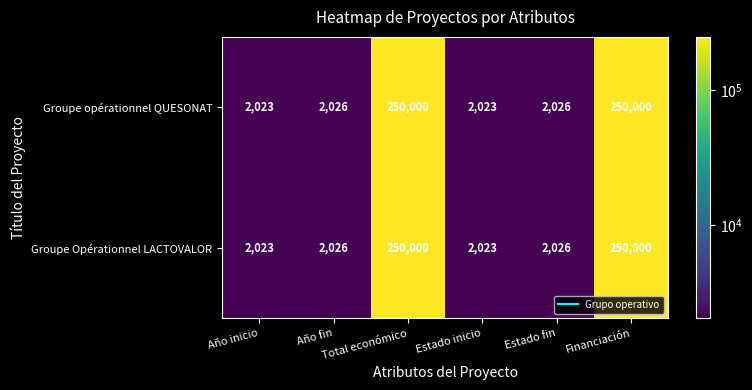

What is the minimum value shown in the chart?

2023